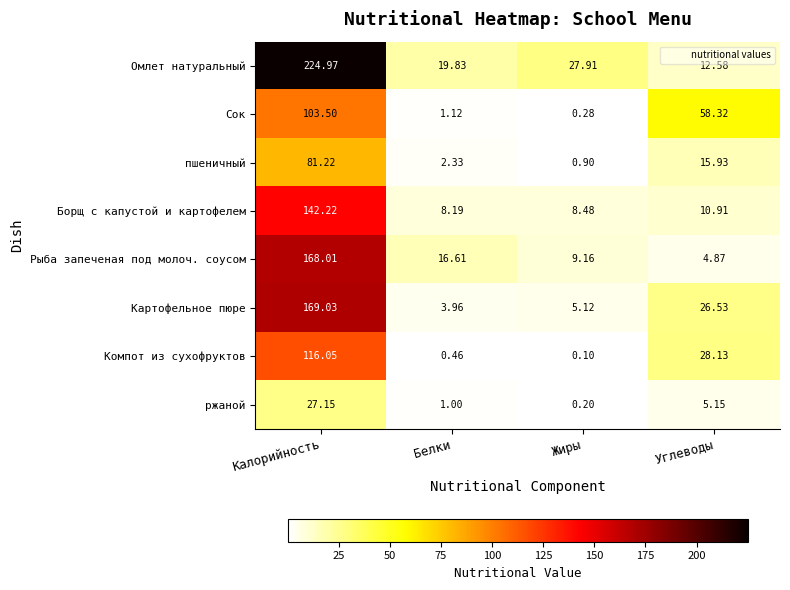

Where does the Омлет натуральный series first go above 27?

Калорийность